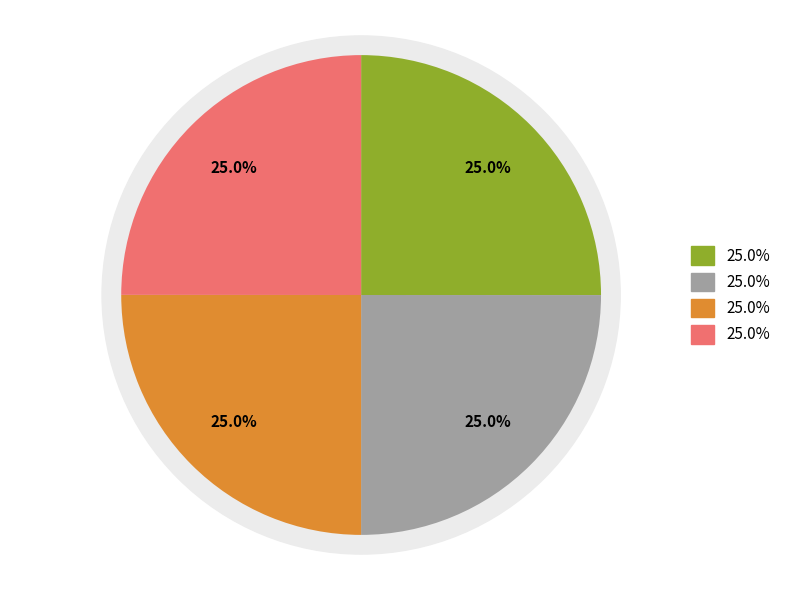

Does 4 account for over 50% of the chart?

No